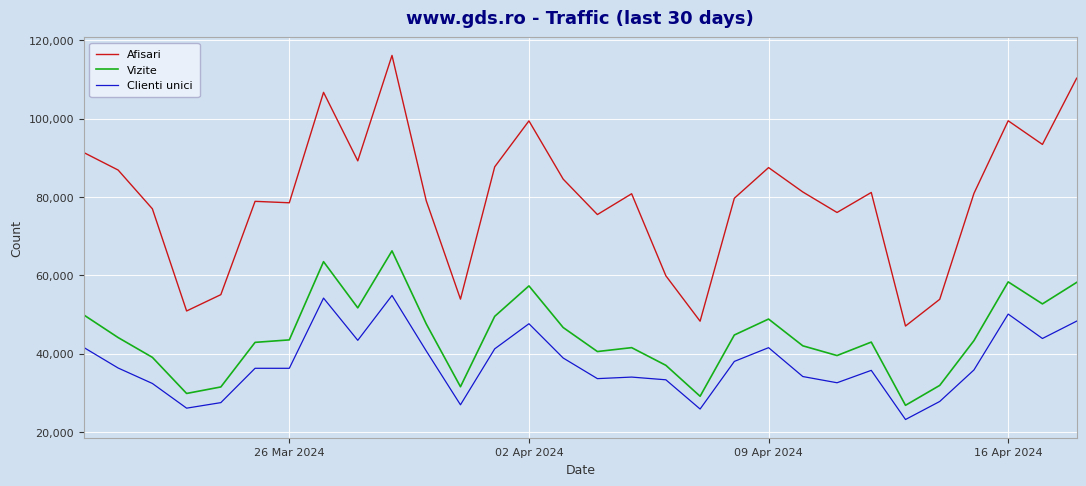

How many categories are shown in the chart?

30